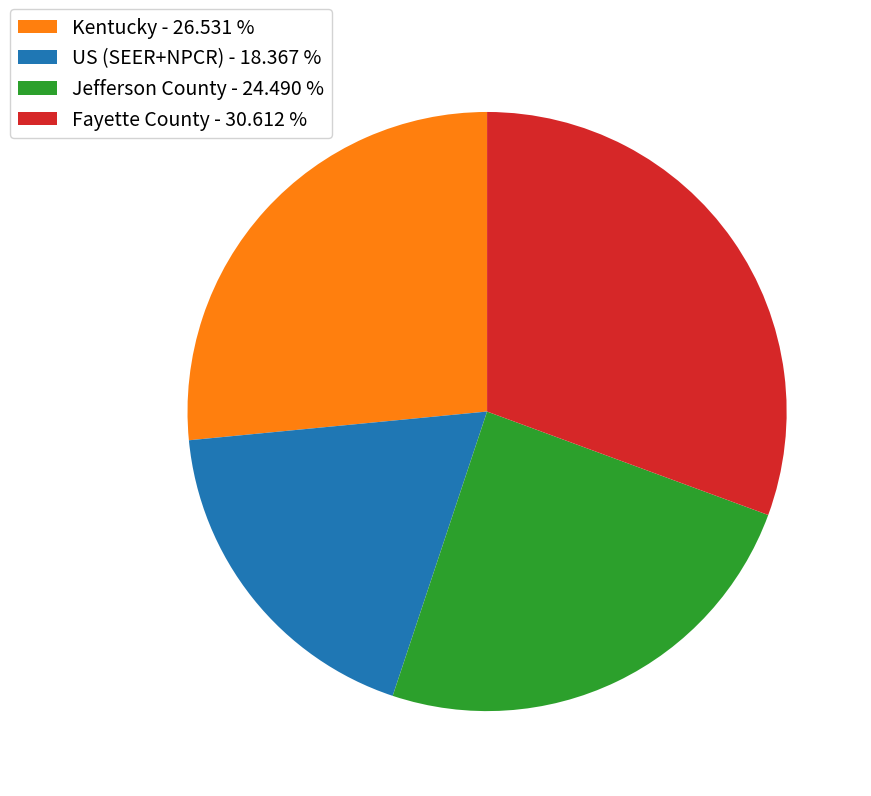

Between US (SEER+NPCR) - 18.367 % and Fayette County - 30.612 %, which is larger?

Fayette County - 30.612 %